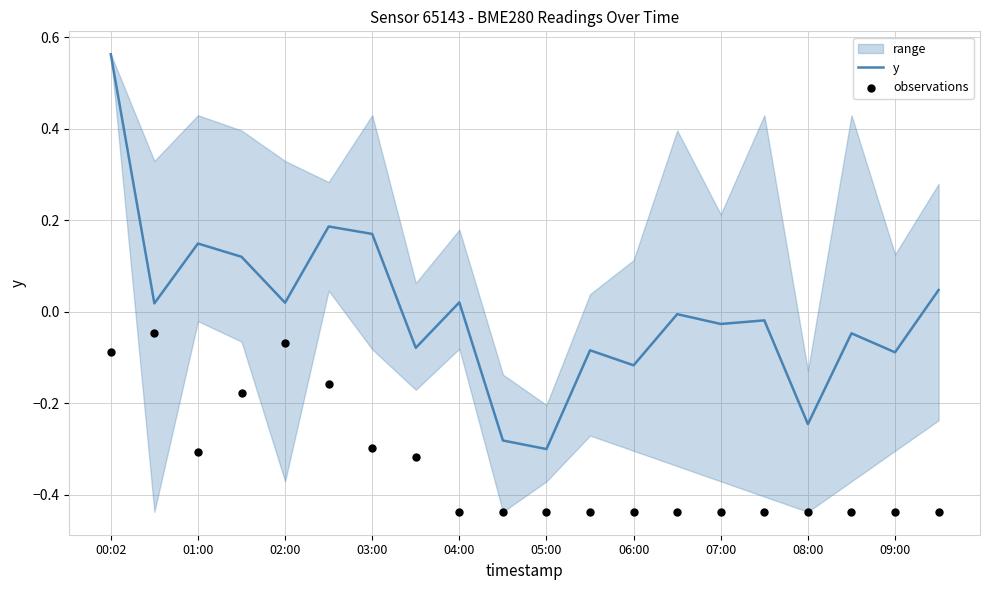

The y series shows 0.9 at 00:02. True or false?

False